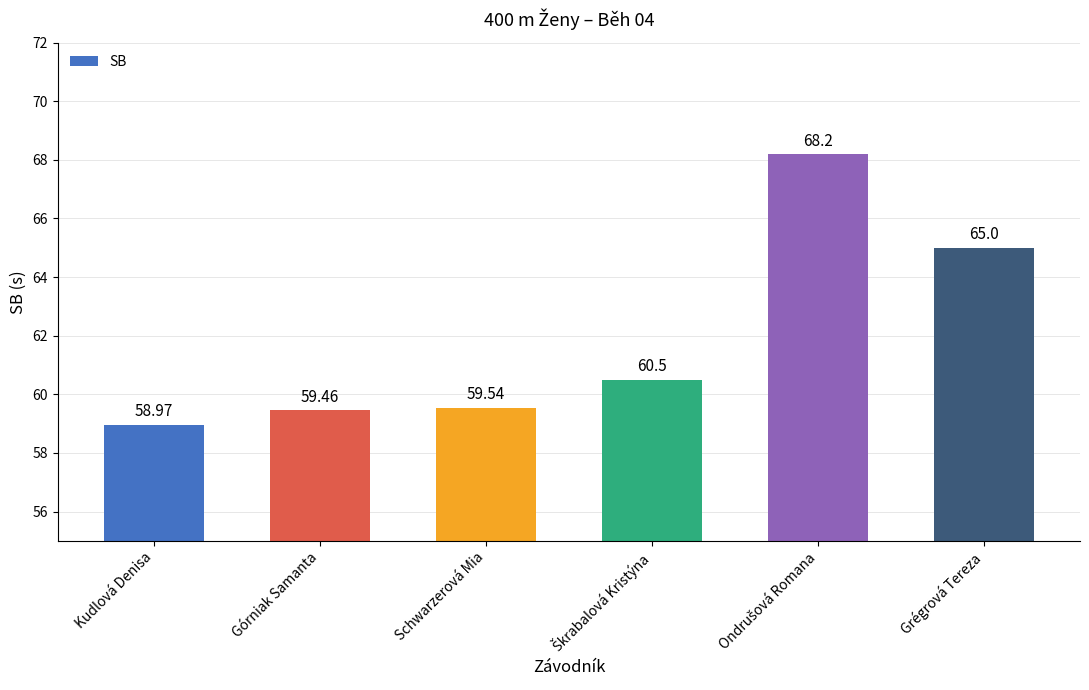

Where is the data nearest to the value 63?

Grégrová Tereza